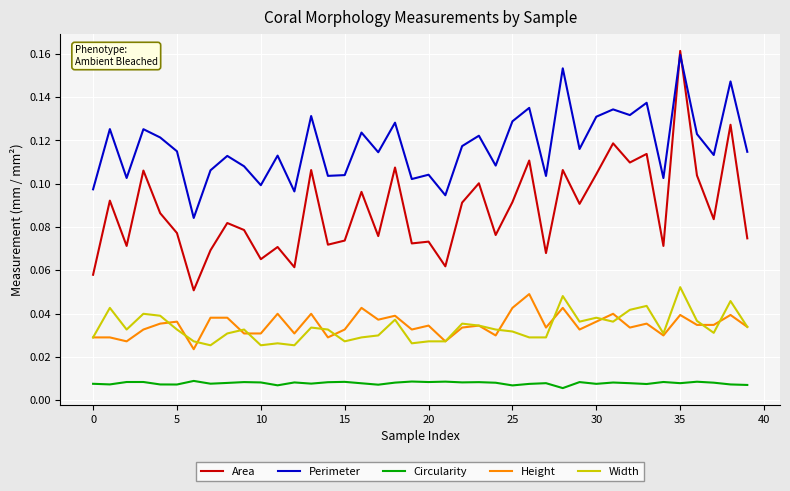

Which series has the largest range (max minus min)?

Area